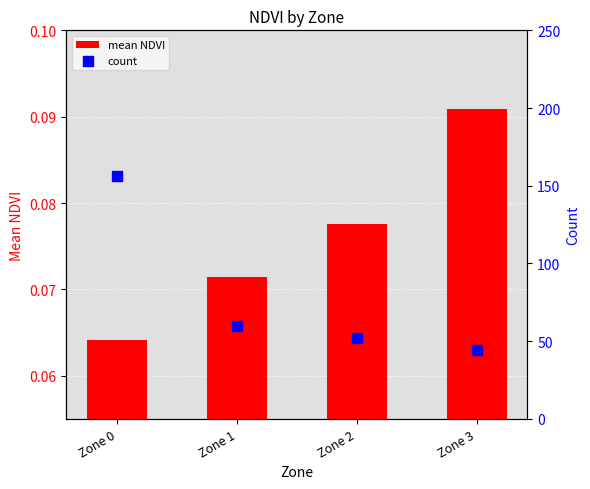

At how many categories does at least one series exceed 44?

3